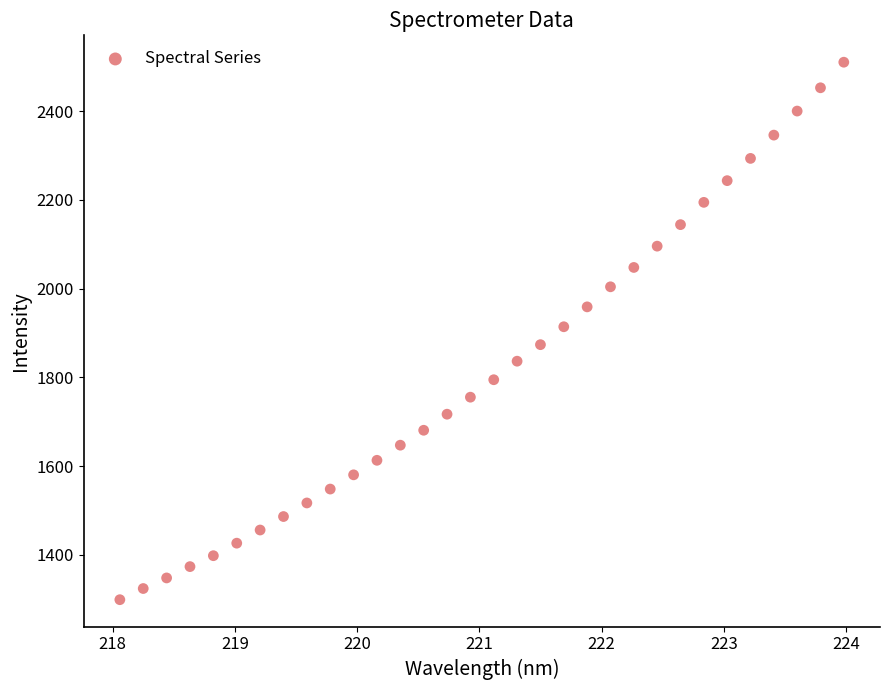

What is the range of X values (max minus min)?

5.9